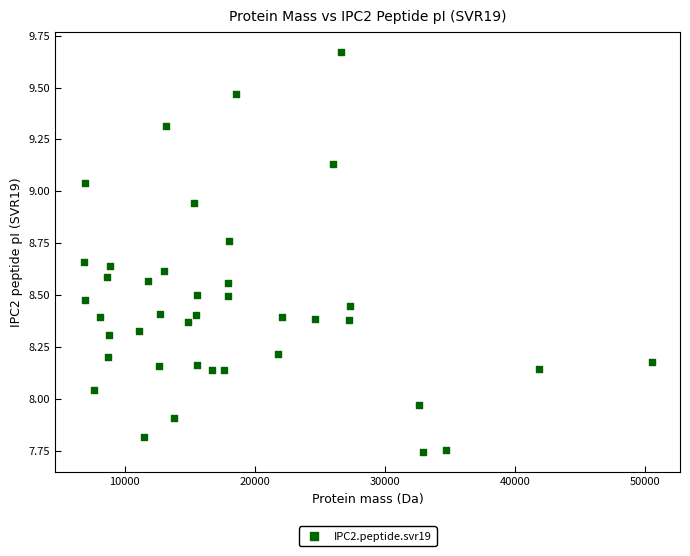

What is the range of Y values (max minus min)?

1.9